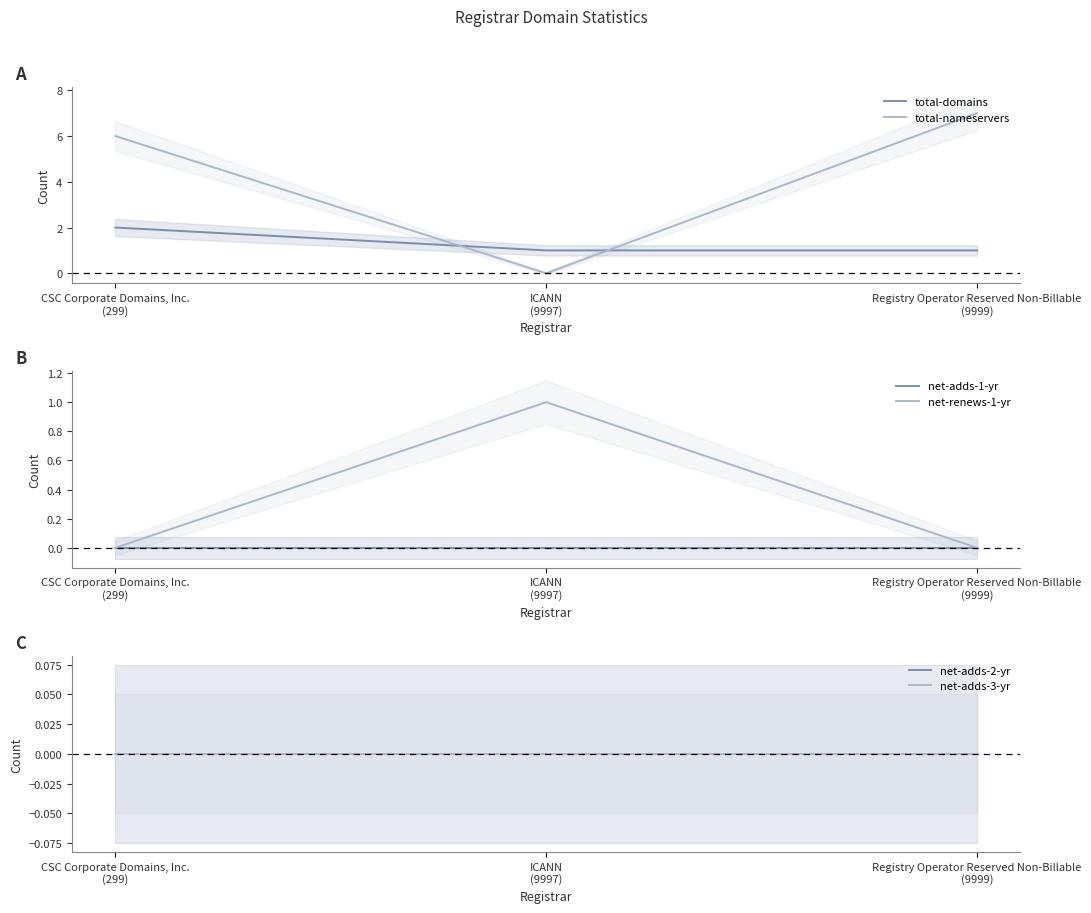

What are all the series names shown in the legend?

total-domains, total-nameservers, net-adds-1-yr, net-renews-1-yr, net-adds-2-yr, net-adds-3-yr